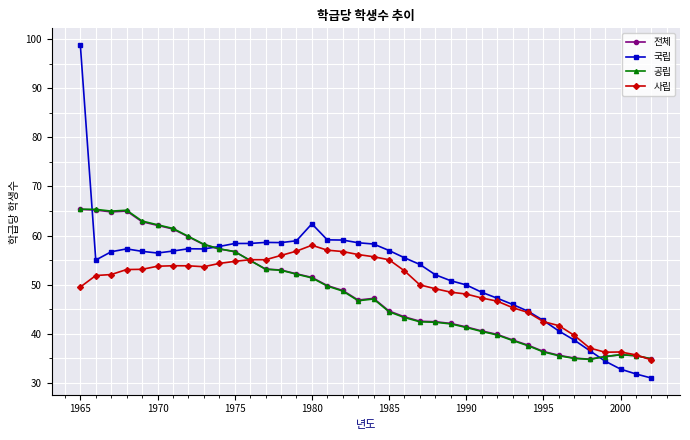

Which series has the largest range (max minus min)?

국립